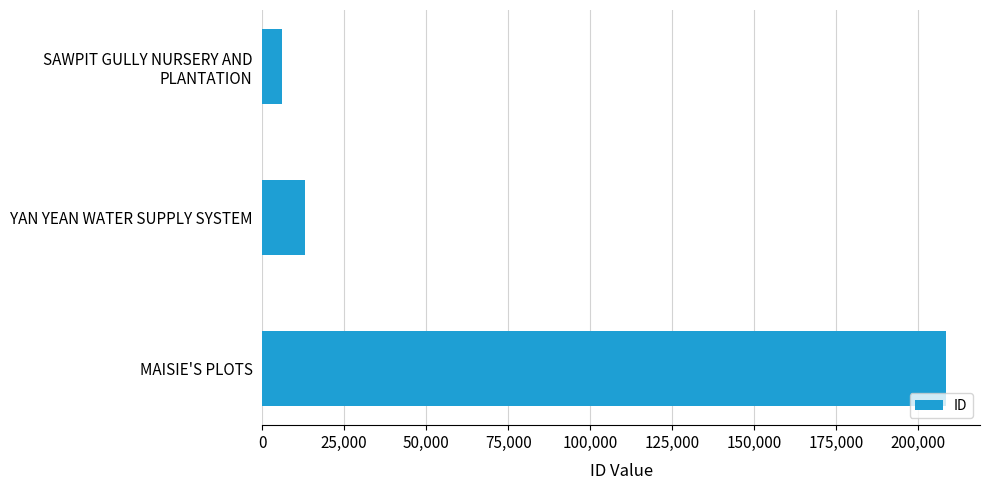

Which has a higher value, YAN YEAN WATER SUPPLY SYSTEM or MAISIE'S PLOTS?

MAISIE'S PLOTS